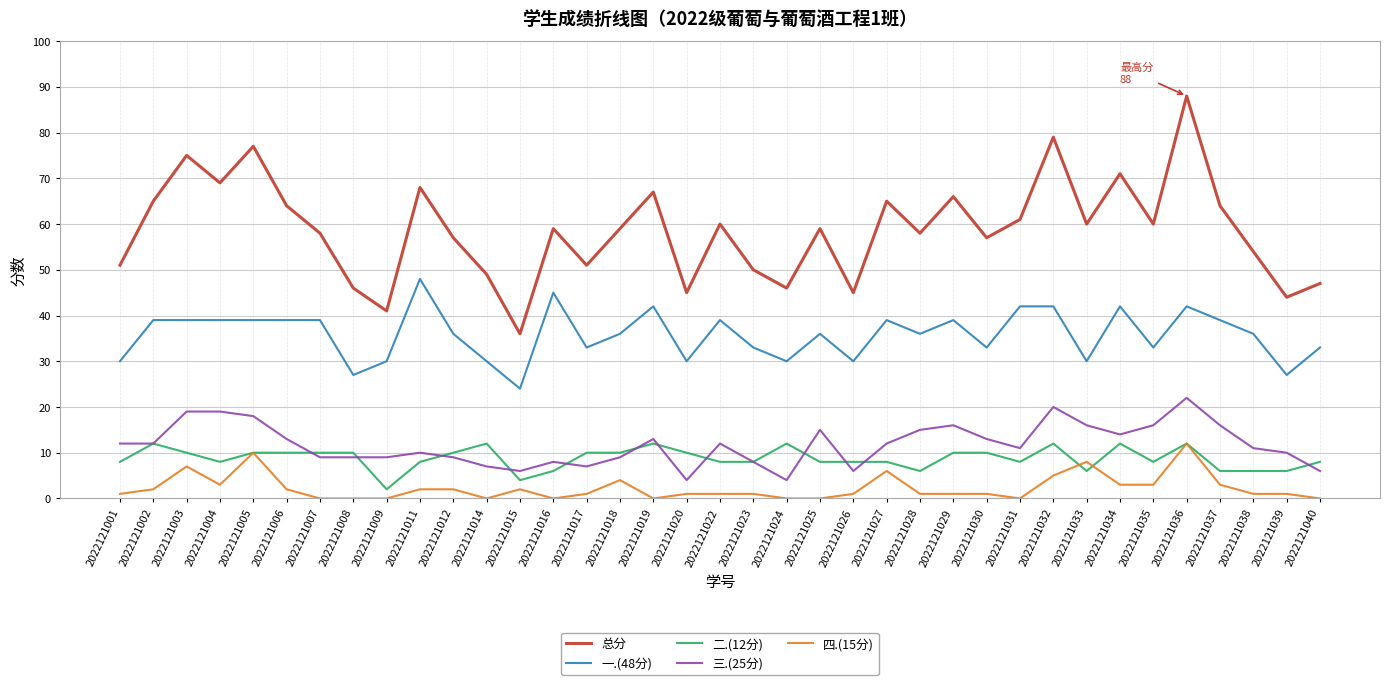

True or false: 三.(25分) and 总分 cross at least once.

False